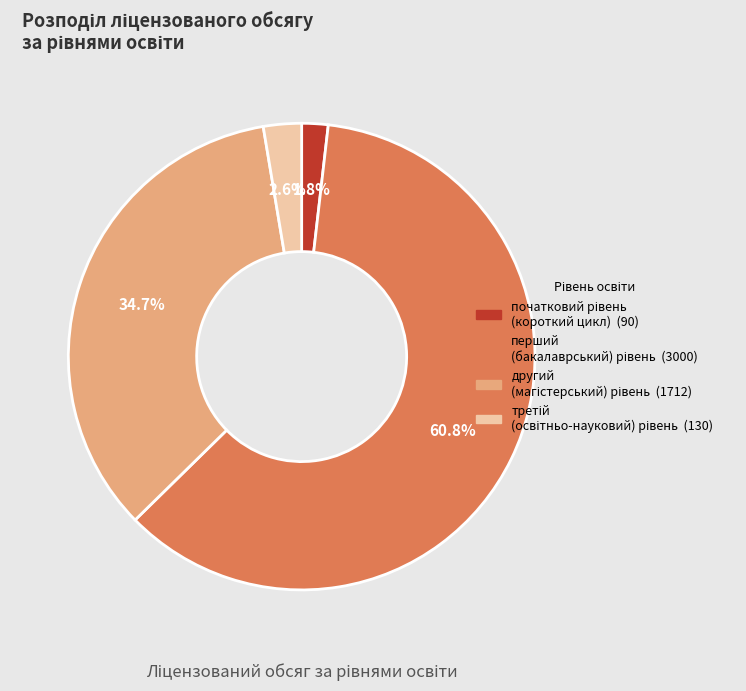

Is there any slice that represents more than half of the pie?

Yes